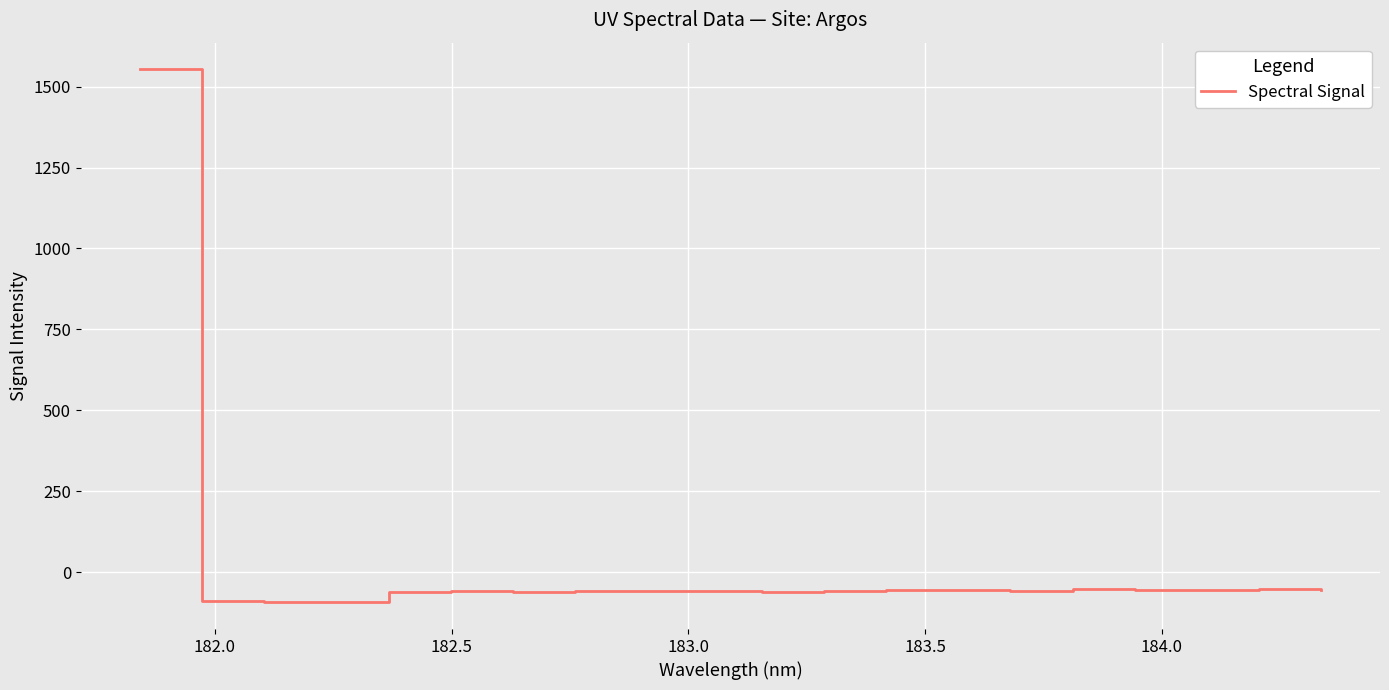

What is the difference between the maximum and minimum values?

1647.7